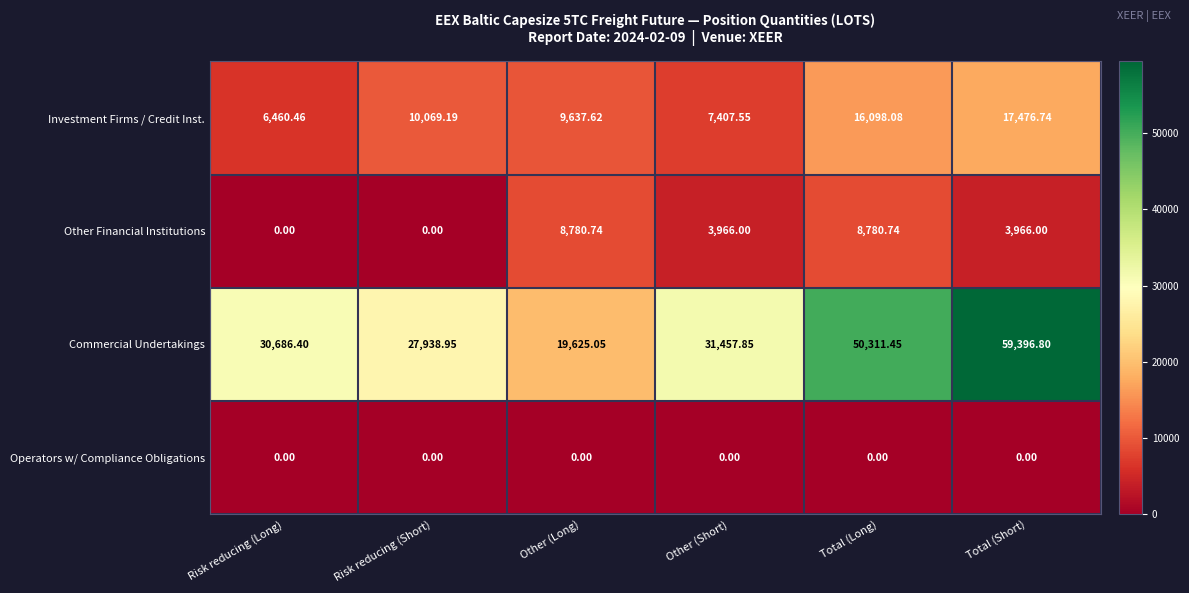

How many data points in Commercial Undertakings are above 31457?

3